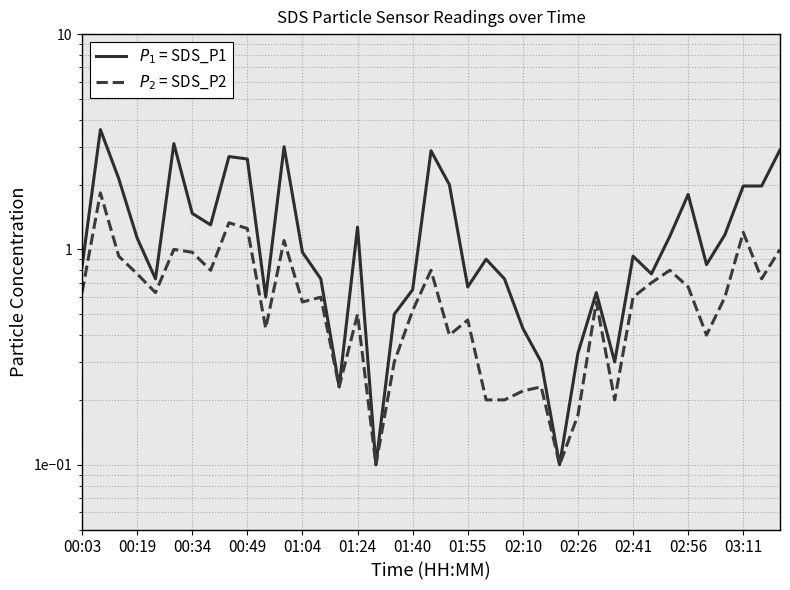

What is the approximate value of $P_2$ = SDS_P2 at 03:11?

1.2